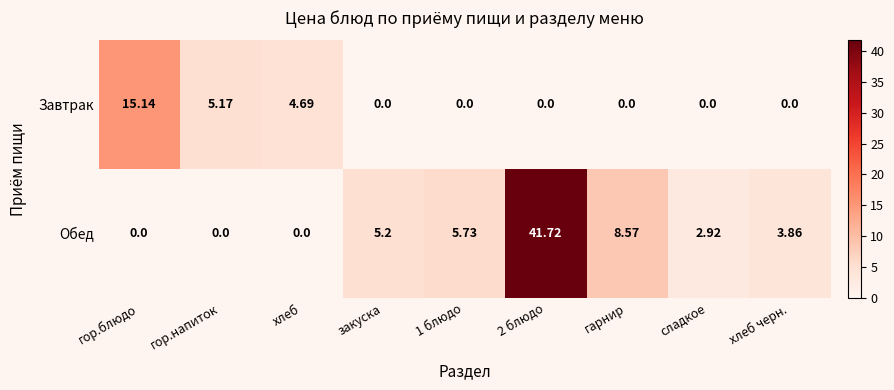

Which series has the largest range (max minus min)?

Обед